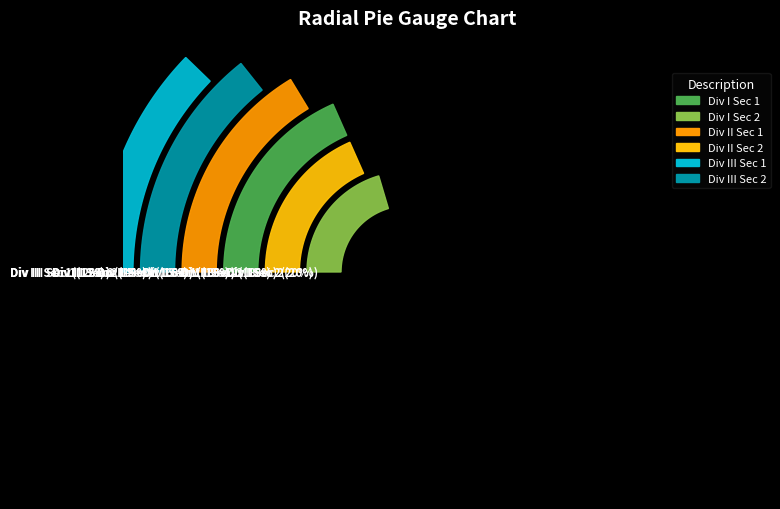

Is there a majority slice in this chart?

No